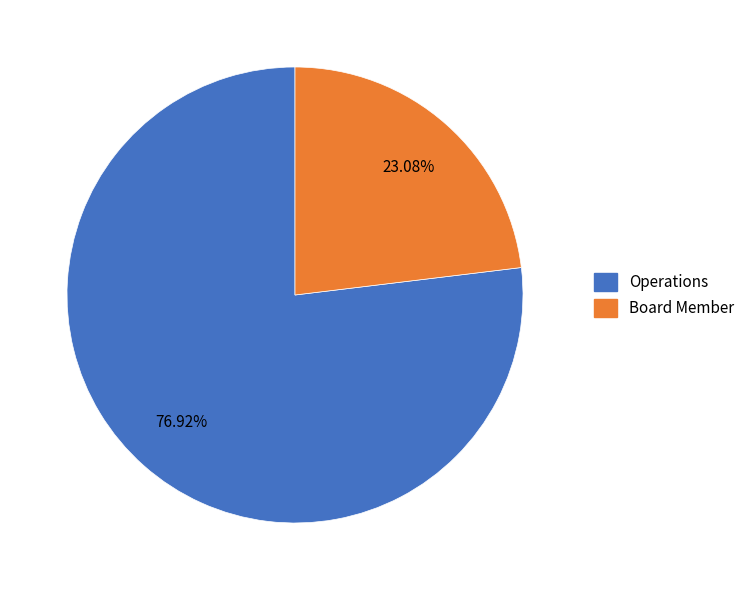

Does Board Member represent more than half of the total?

No